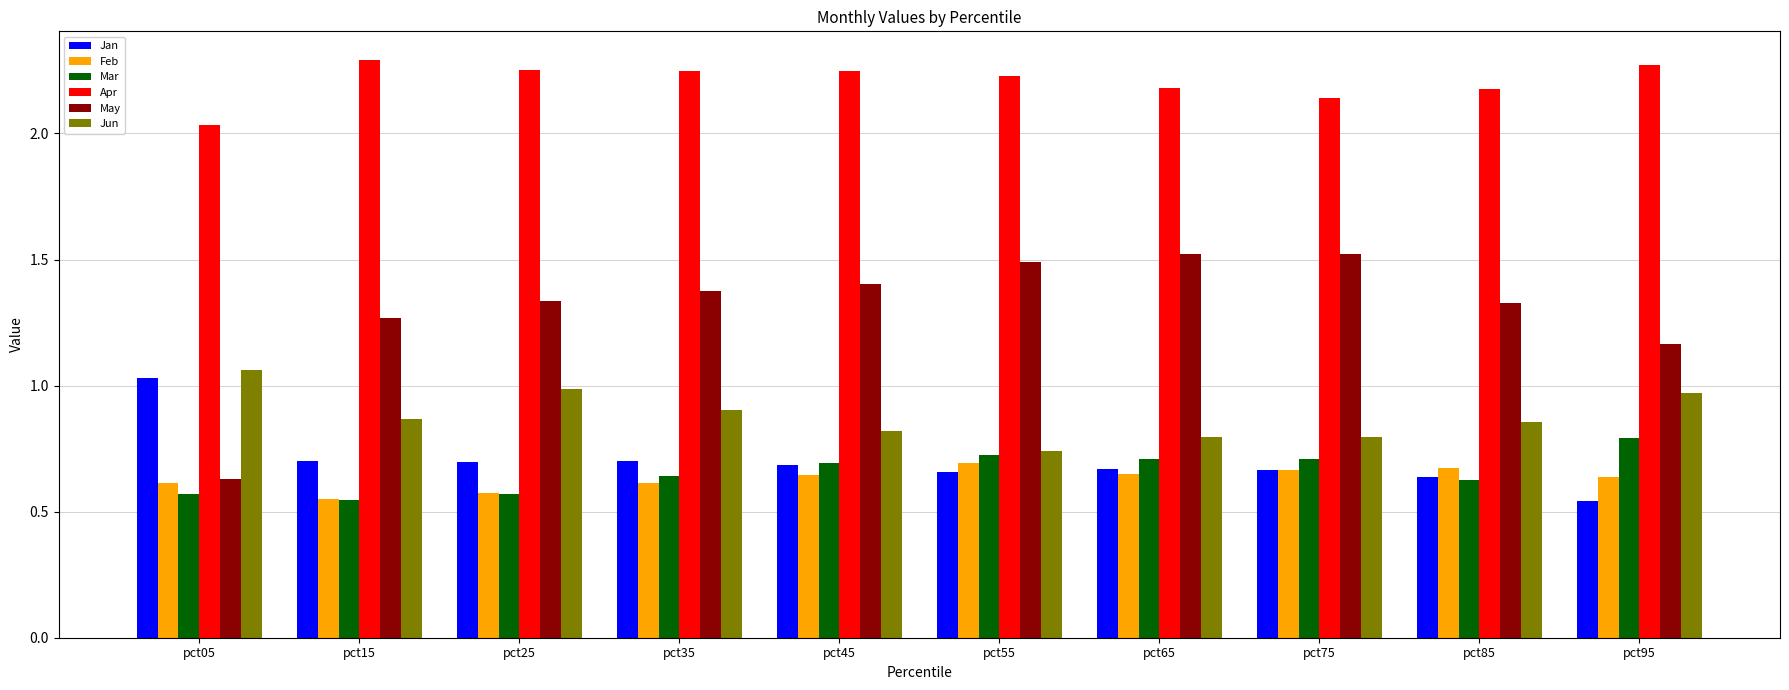

What is the sum of all May values?

13.0